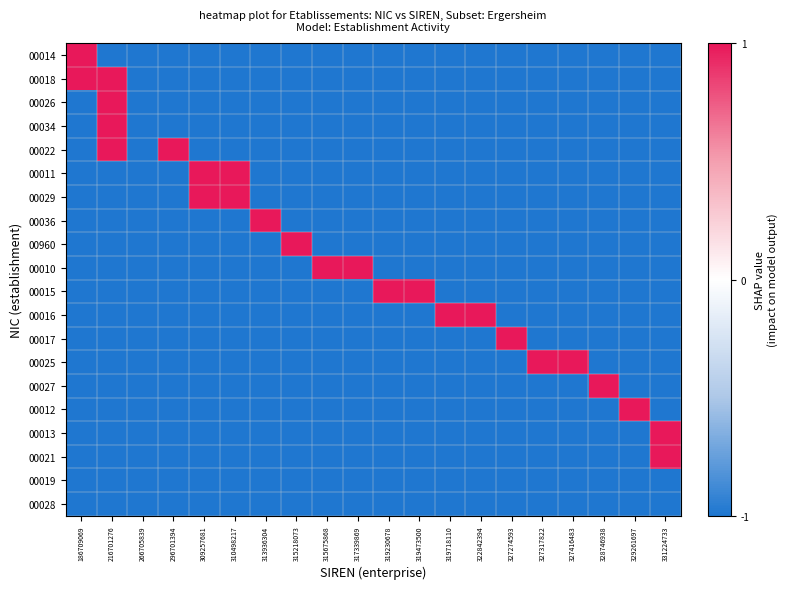

Which series has the widest spread of values?

00014